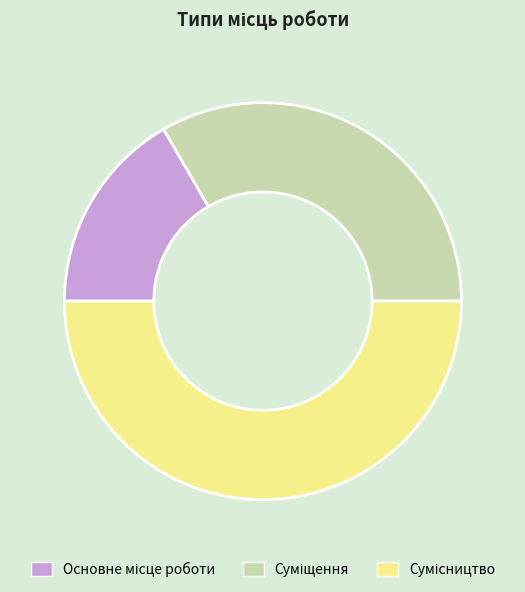

Count the number of slices in the pie.

3